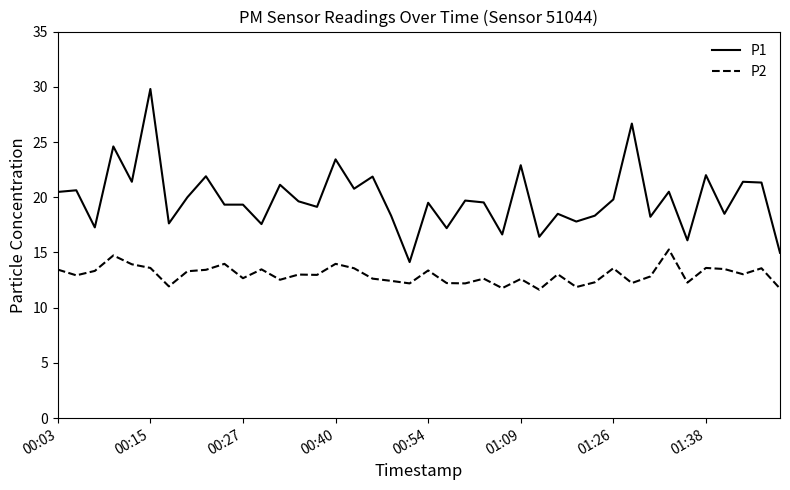

Which series has the largest range (max minus min)?

P1